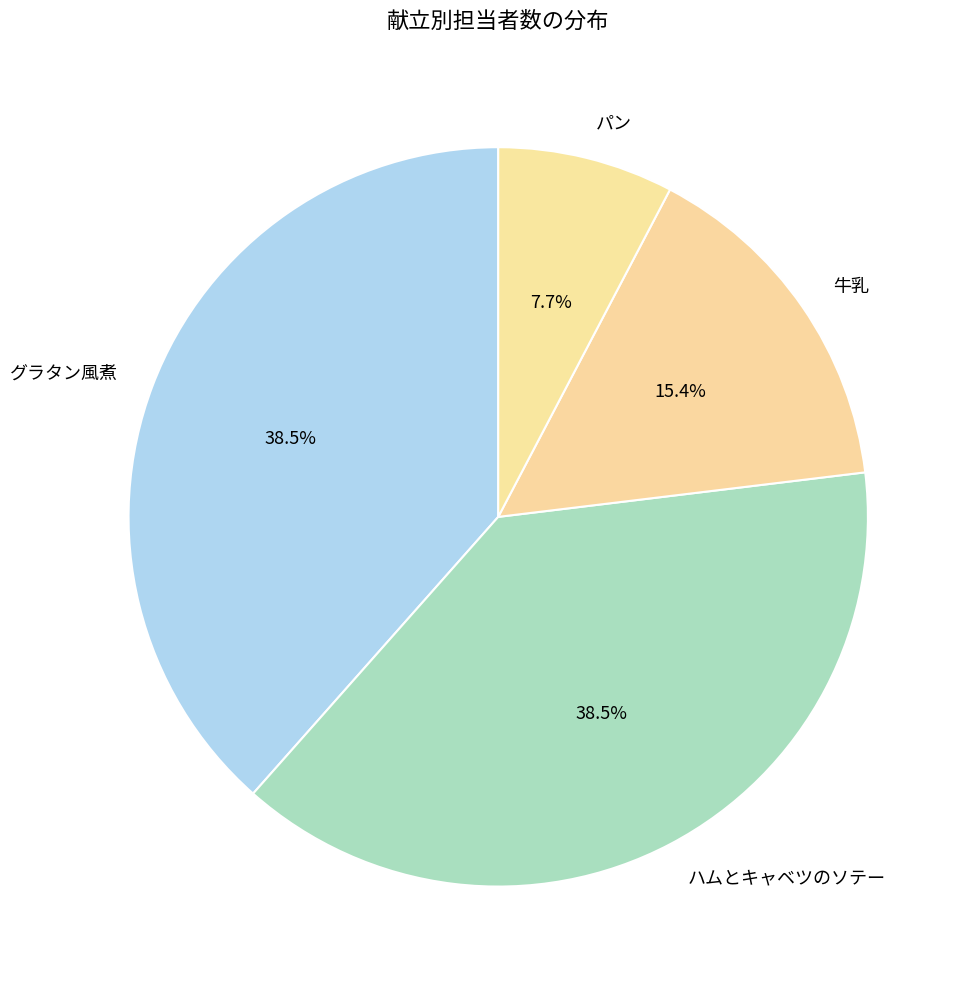

What is the smallest slice in the pie chart?

パン